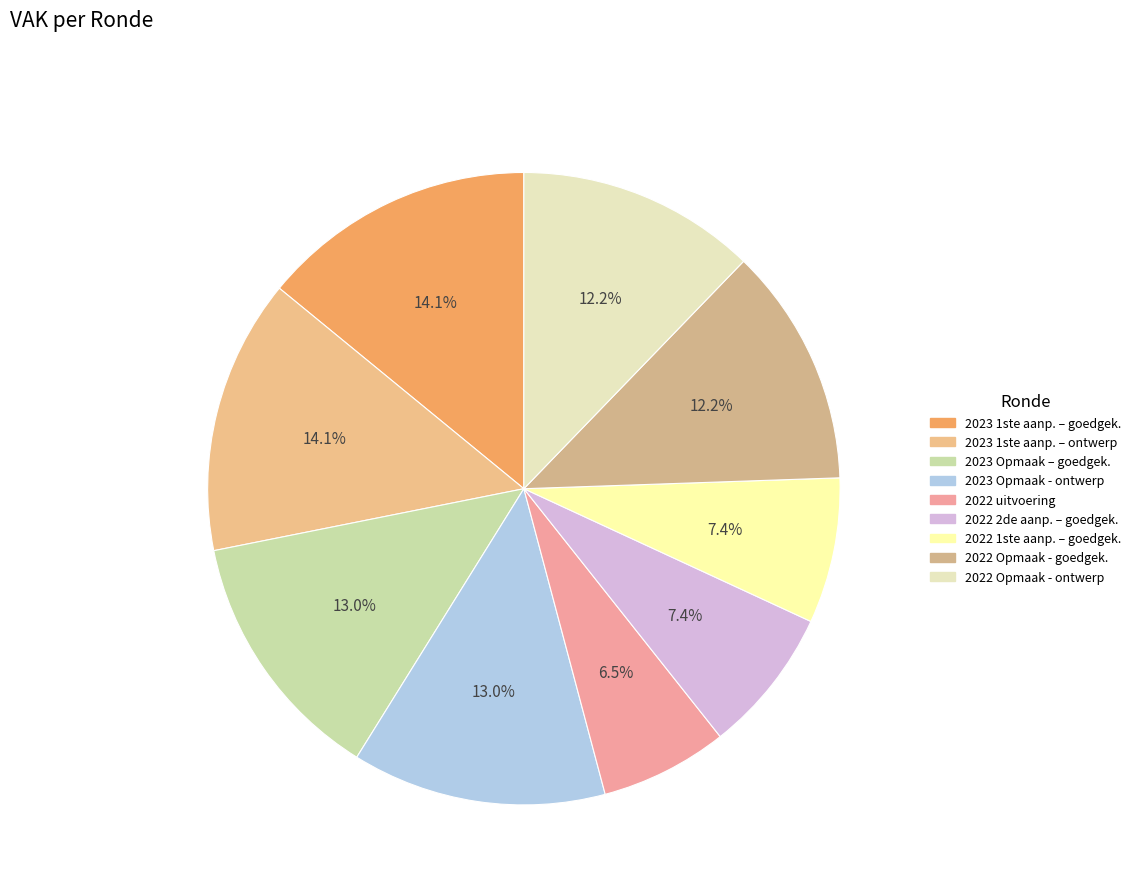

Rank the categories by value from highest to lowest.

2023 1ste aanpassing – goedgekeurd, 2023 1ste aanpassing – ontwerp, 2023 Opmaak – goedgekeurd, 2023 Opmaak - ontwerp, 2022 Opmaak - goedgekeurd, 2022 Opmaak - ontwerp, 2022 2de aanpassing – goedgekeurd, 2022 1ste aanpassing – goedgekeurd, 2022 uitvoering